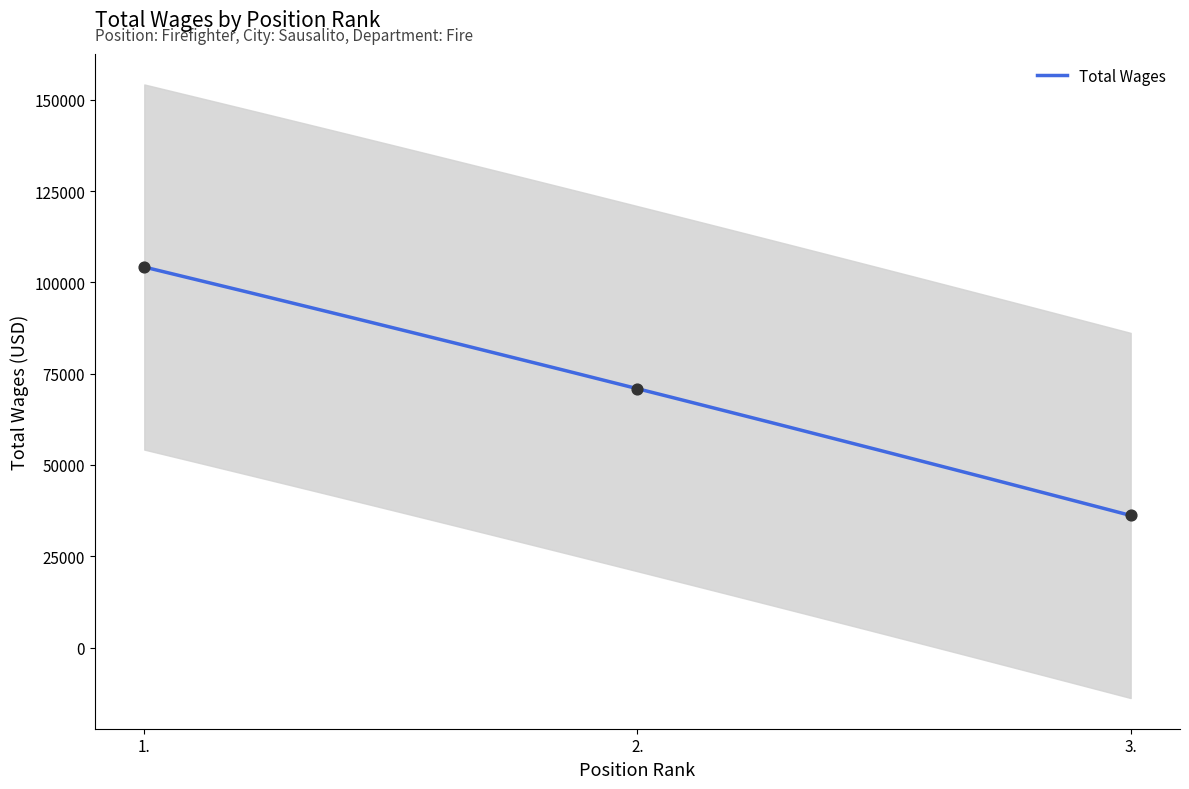

What is the change in value from 1. to 3.?

-68040